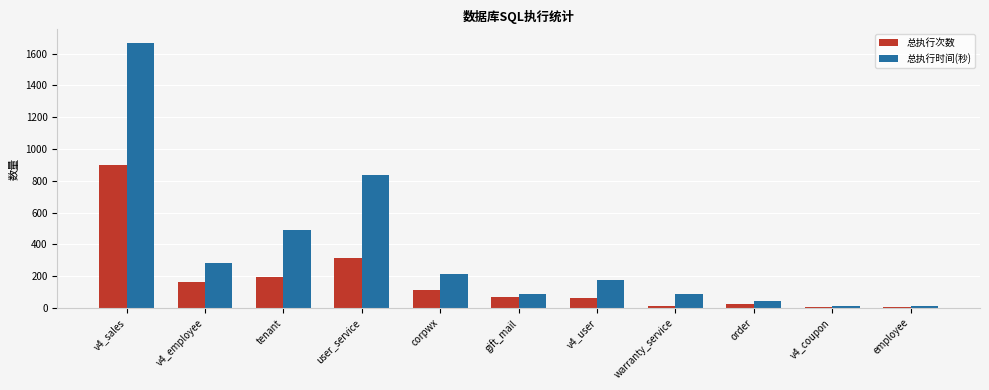

The value of 总执行次数 at order is 24. True or false?

True